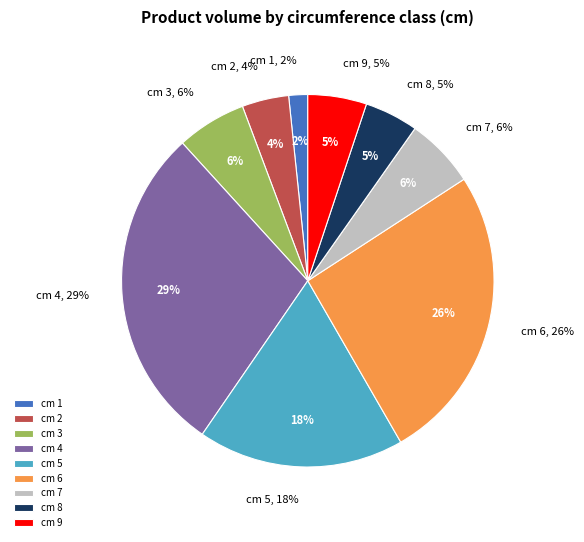

How many segments does this pie chart have?

9